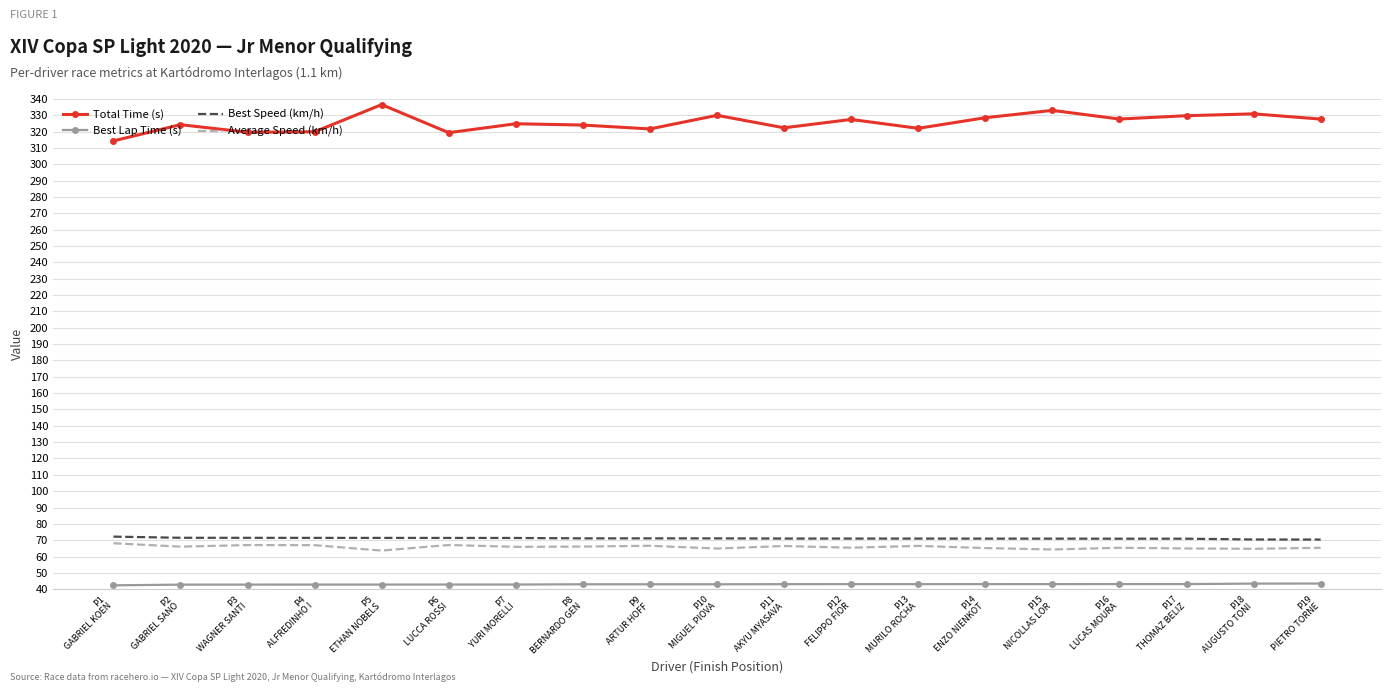

List the series in order of their peak value, highest first.

Total Time (s), Best Speed (km/h), Average Speed (km/h), Best Lap Time (s)